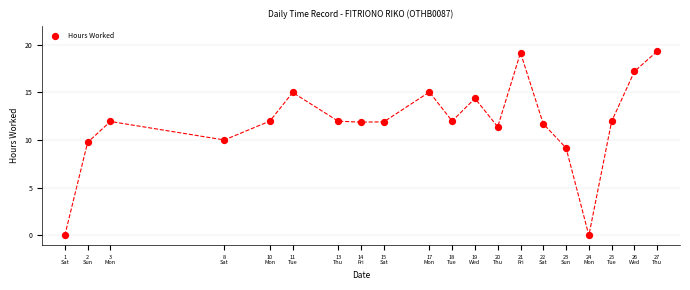

What is the range of Y values (max minus min)?

19.3